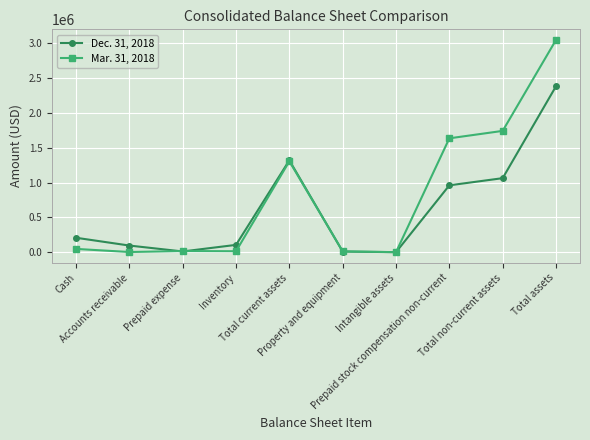

How many data points does each series have?

10